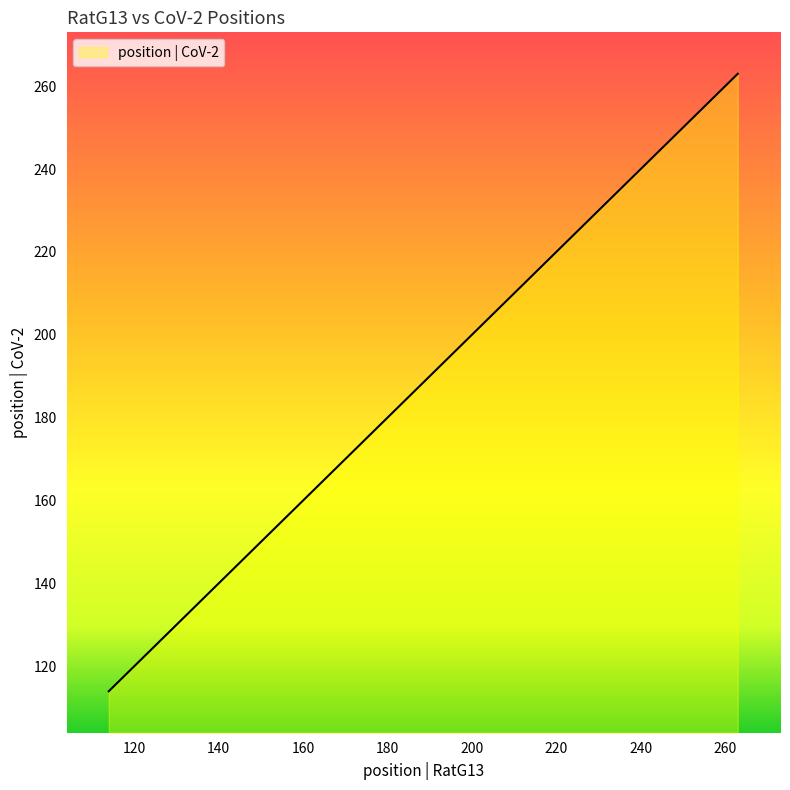

What is the difference between the maximum and second lowest values?

135